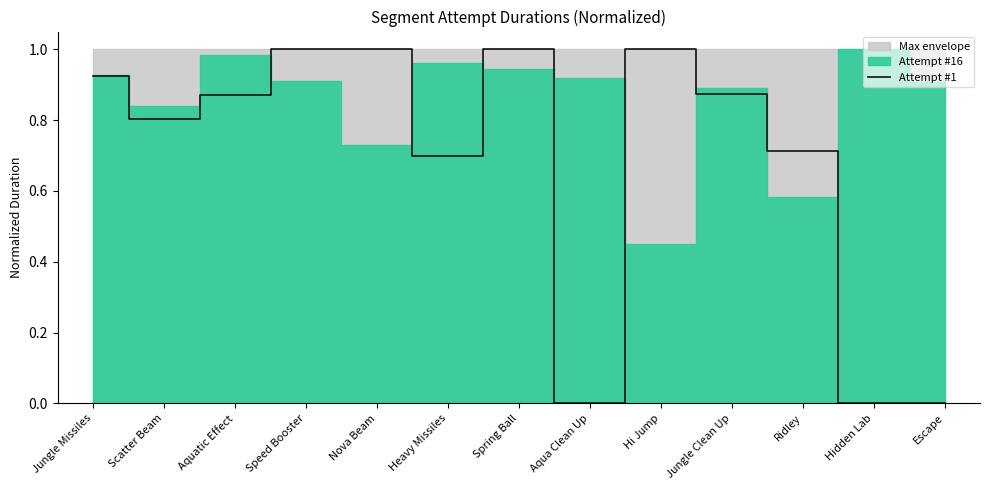

The Attempt #1 series shows 0.2 at Hi Jump. True or false?

False